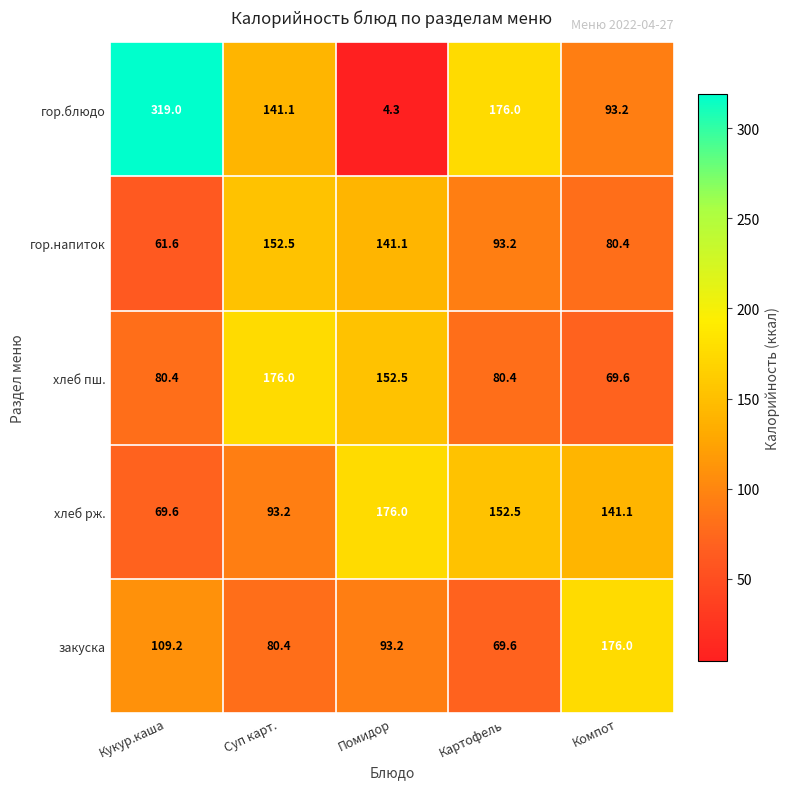

What is the average value of the гор.напиток series?

105.8